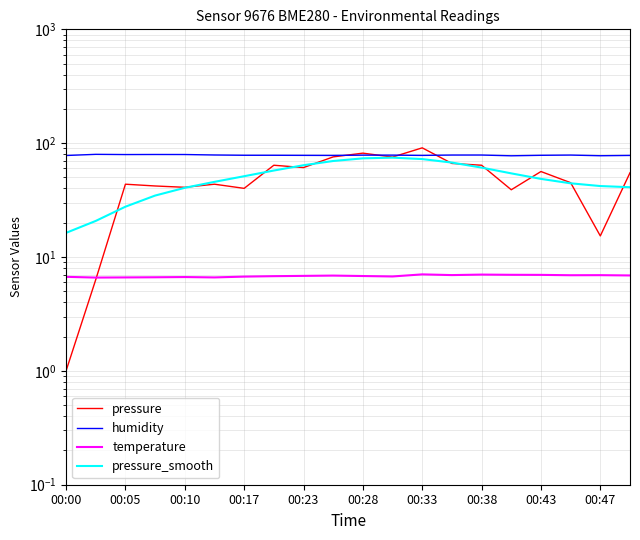

True or false: temperature and pressure_smooth intersect in this chart.

False